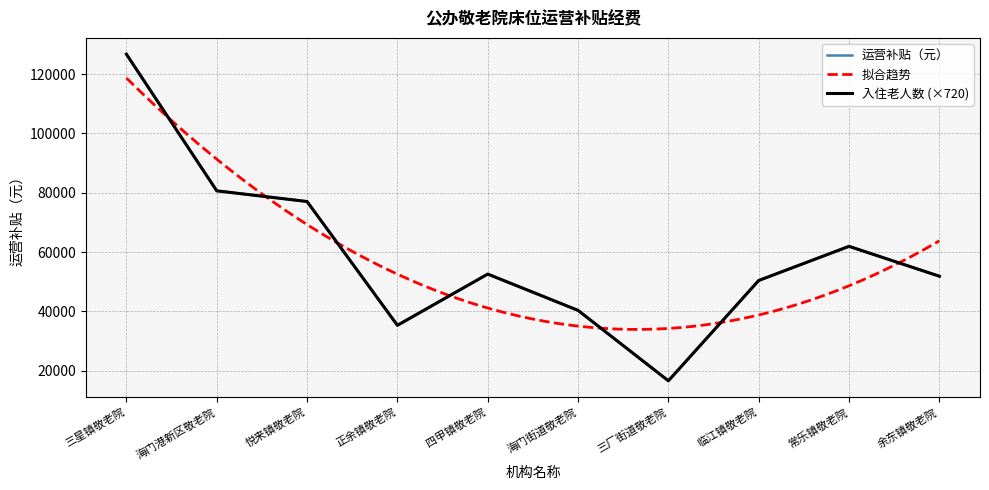

What is the label of the 7th point from the right?

正余镇敬老院